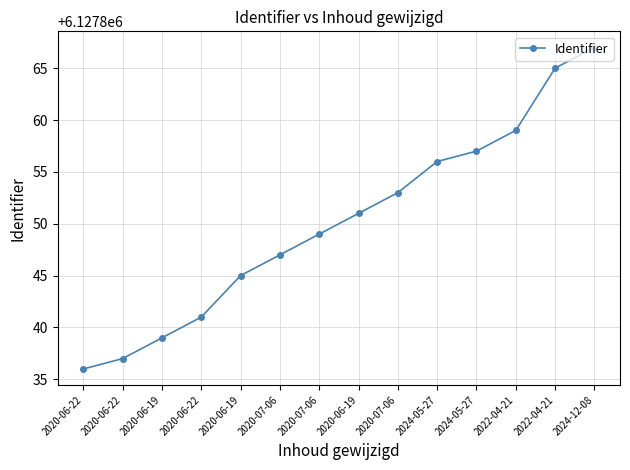

Count the number of categories in the chart.

14